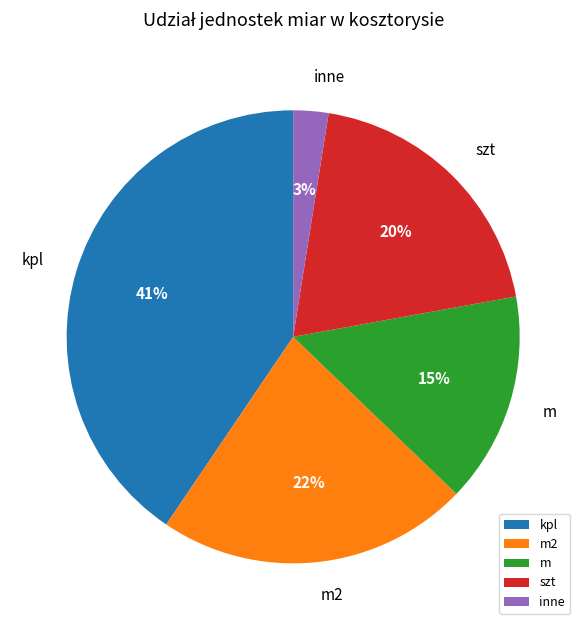

Between szt and m2, which is larger?

m2